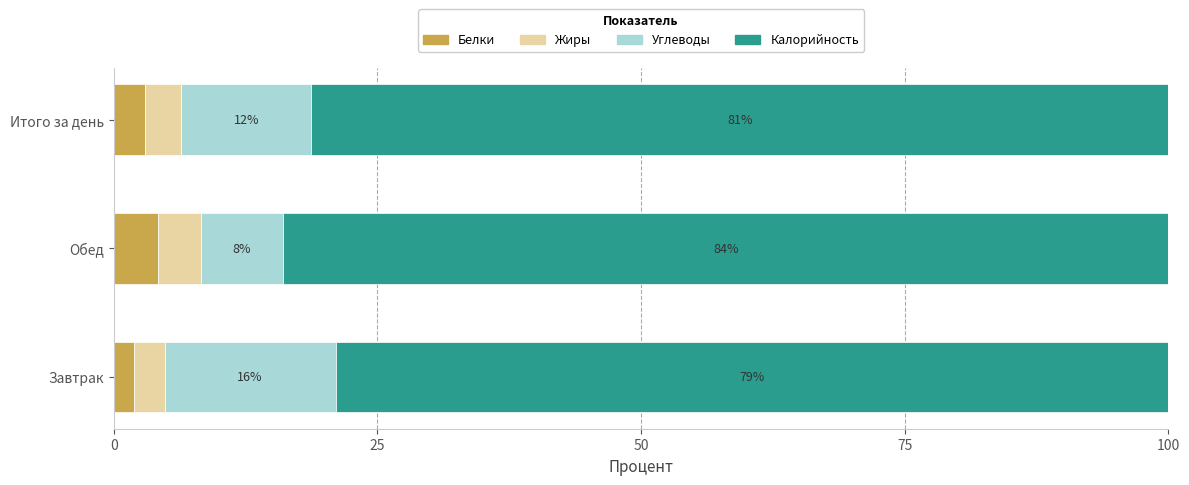

Which category has the lowest value in the Белки series?

Завтрак